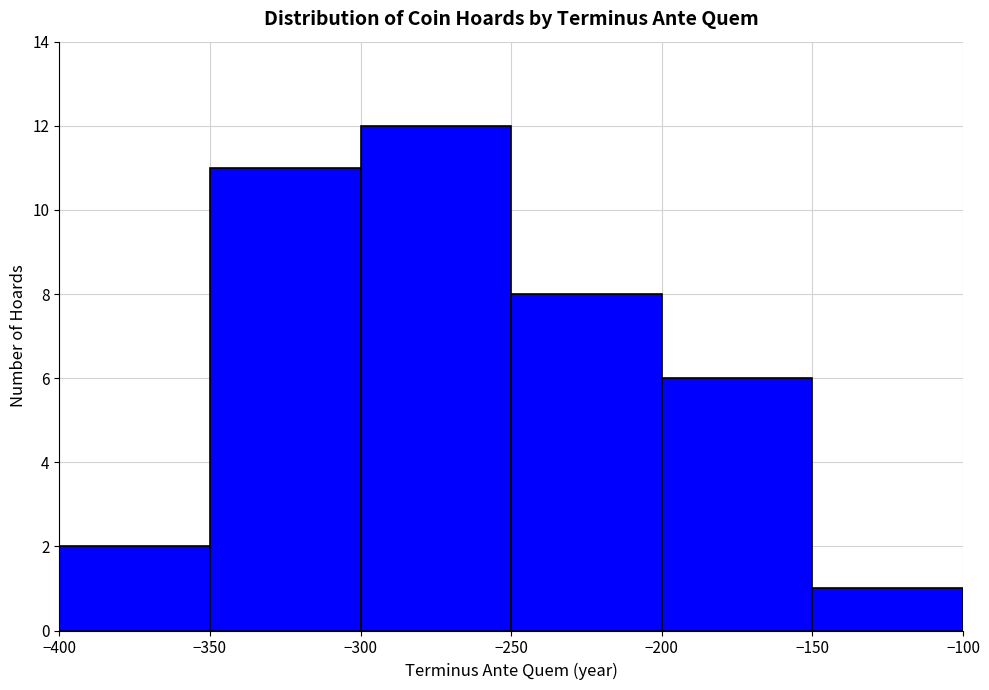

Reading left to right, list every bar in this chart as the range it spans on the x-axis followed by its height. The values are not printed on the chart, so give them approximately, as read against the axis.

-400 to -350: 2
-350 to -300: 11
-300 to -250: 12
-250 to -200: 8
-200 to -150: 6
-150 to -100: 1